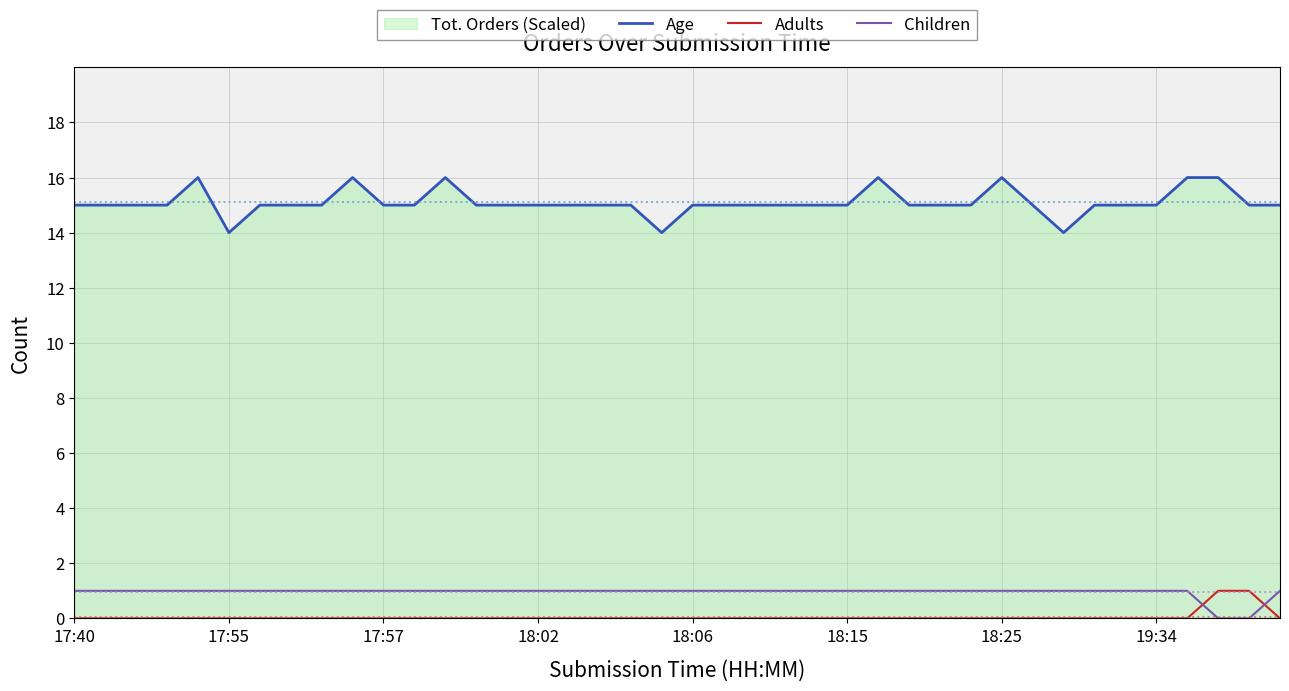

Is this an area chart (filled region under the line)?

No